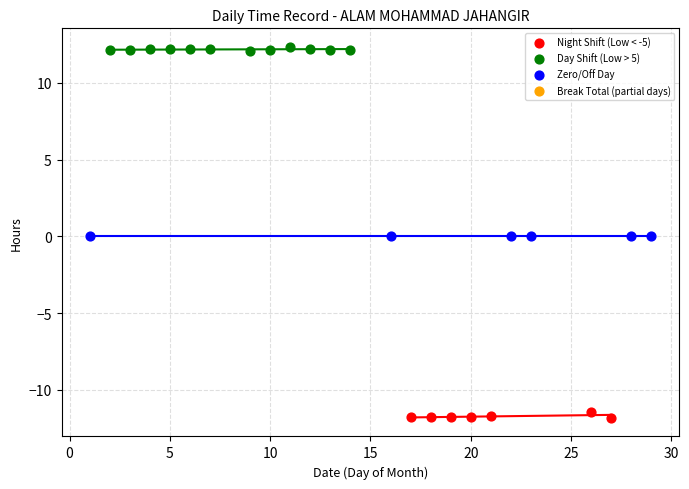

Which series reaches the minimum Y coordinate?

Night Shift (Low < -5)